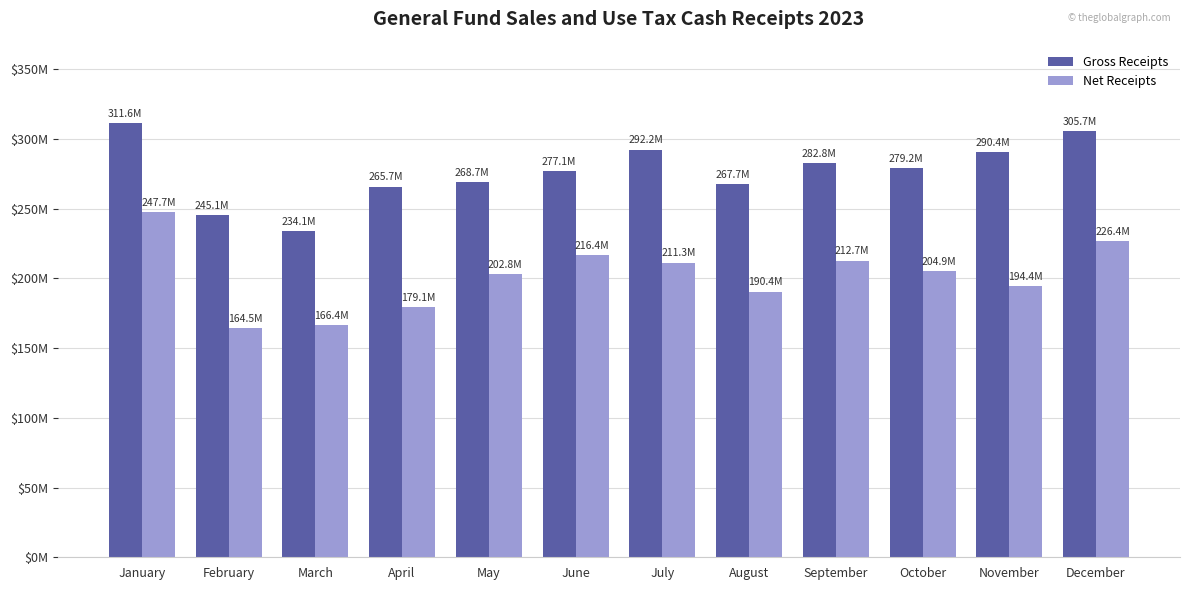

Is it true that Net Receipts equals 212713226.4 at September?

True